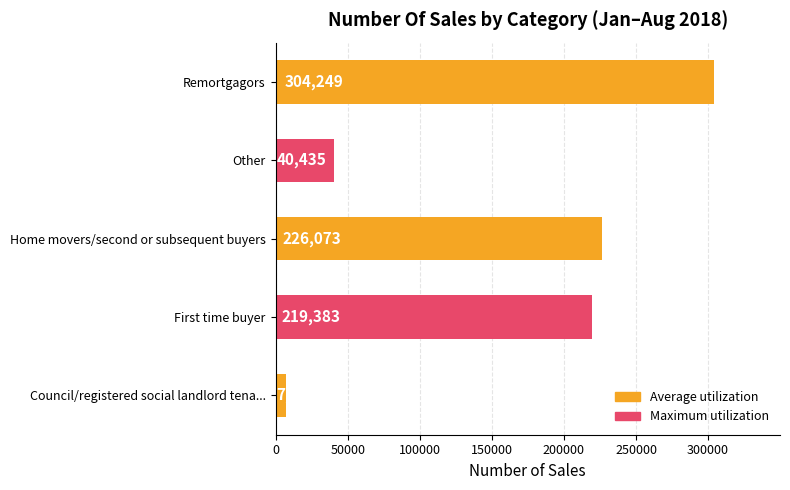

What is the minimum value shown in the chart?

7434